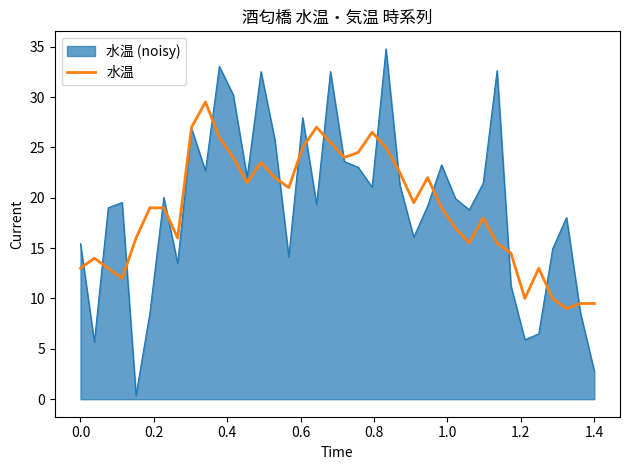

Rank the series by their maximum value, from highest to lowest.

水温 (noisy), 水温